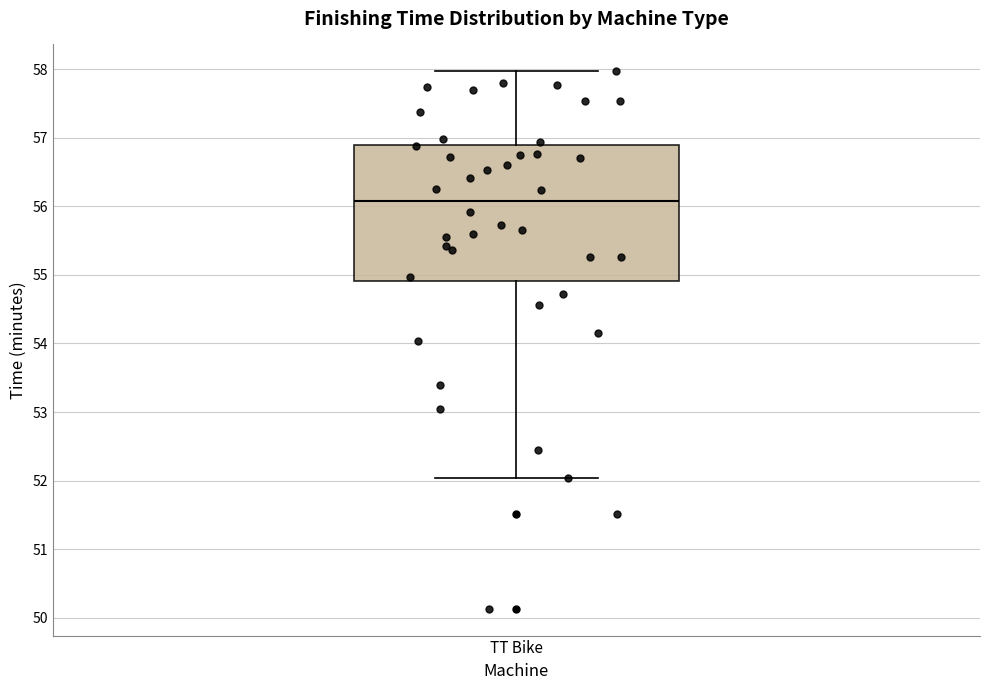

Read this box plot against the y-axis: the position of the median line, the range covered by the box, and the ends of both whiskers. The values are not printed on the chart, so give them approximately, as read against the axis.

median 56.1, box 54.9 to 56.9, whiskers 52.0 to 58.0